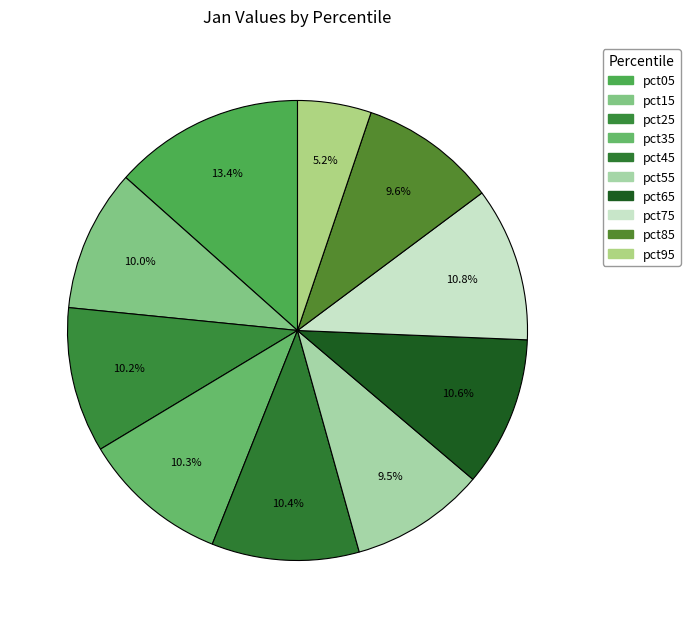

Which slice is the largest?

pct05